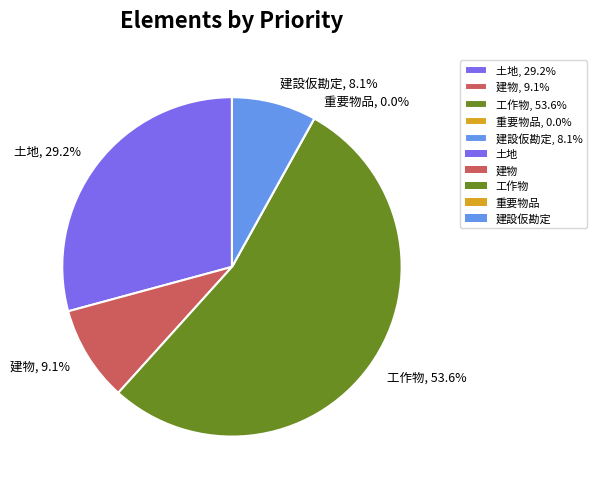

To the nearest percent, what portion does 建設仮勘定 represent?

8%